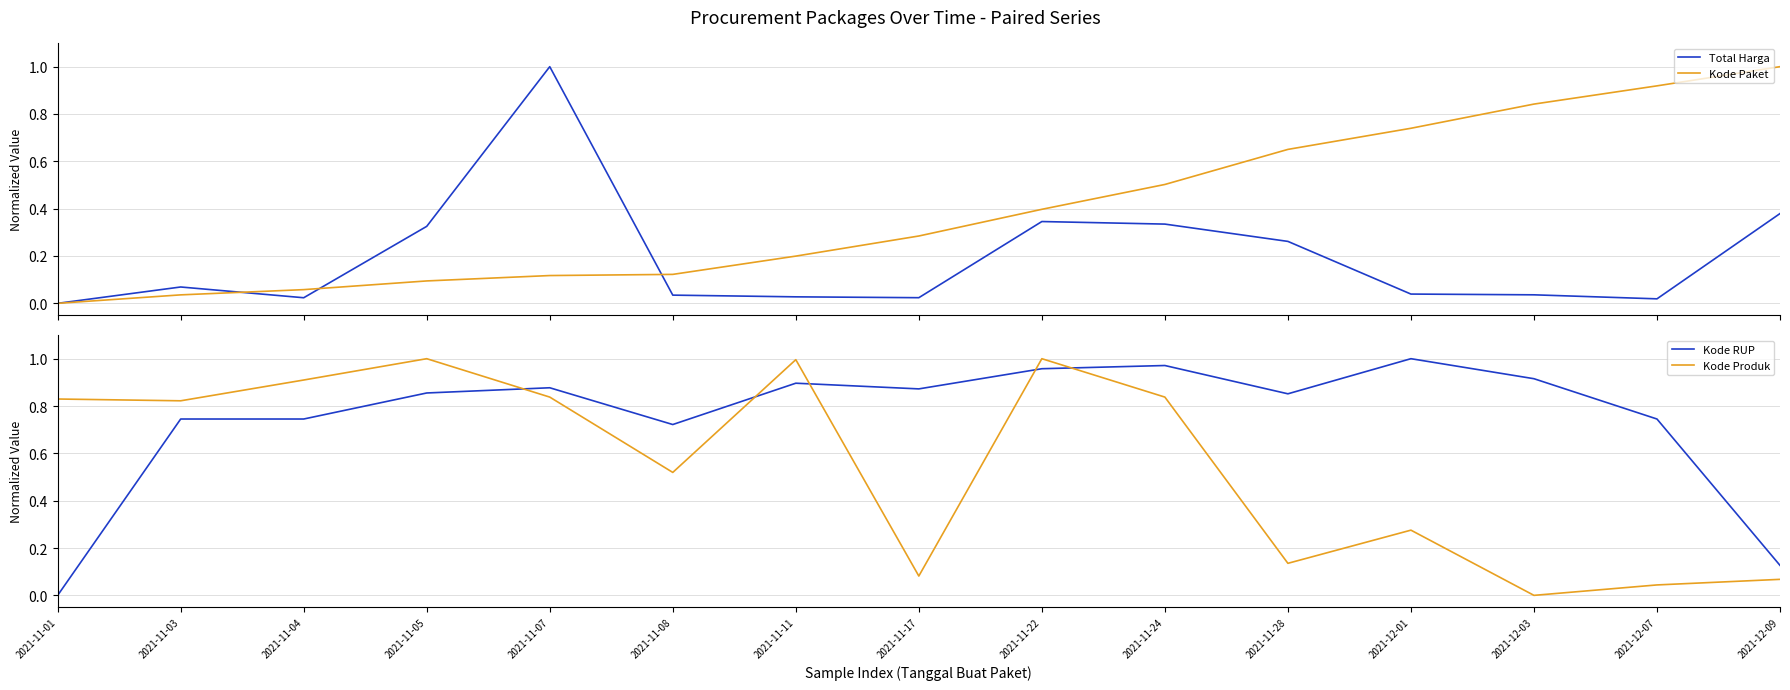

How many intersections are there between Kode Paket and Total Harga?

3